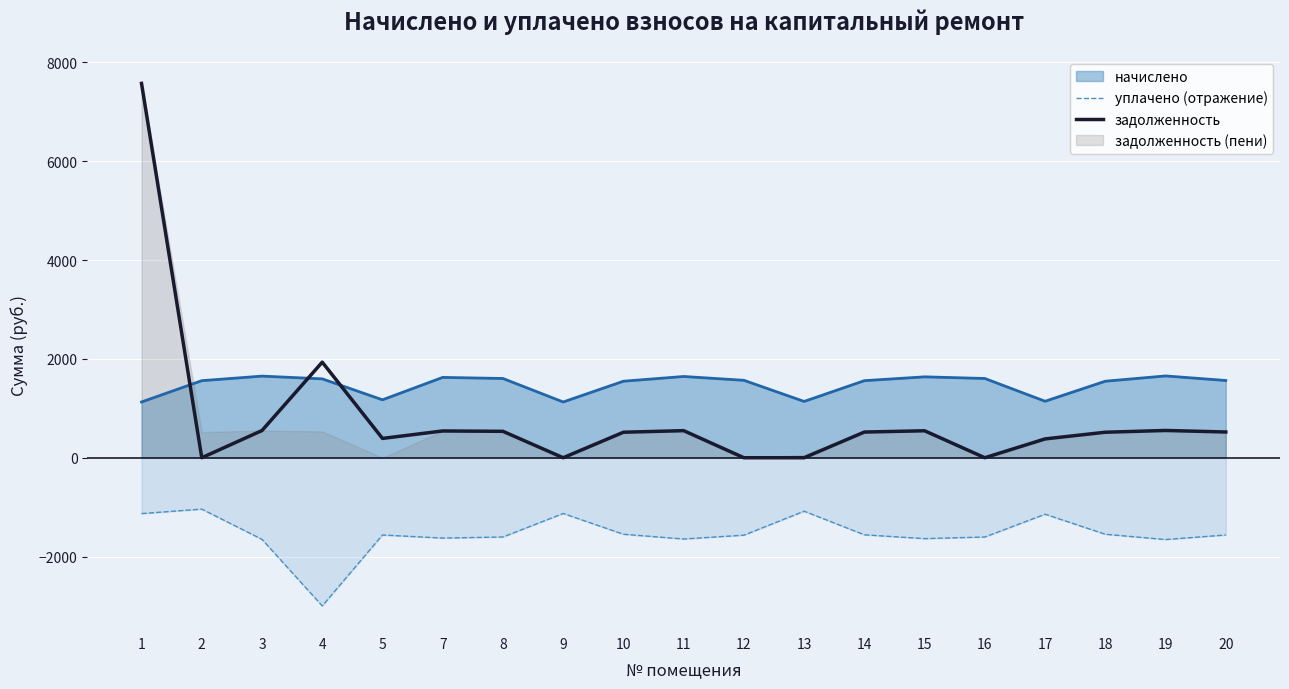

What is the difference between the maximum and minimum values in the задолженность series?

7575.6